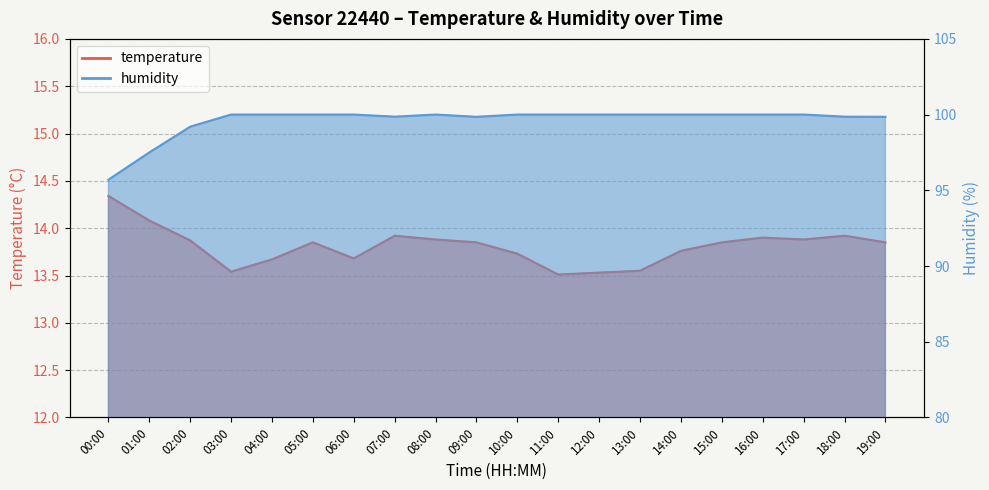

What is the difference between the temperature values at 02:00 and 14:00?

0.1